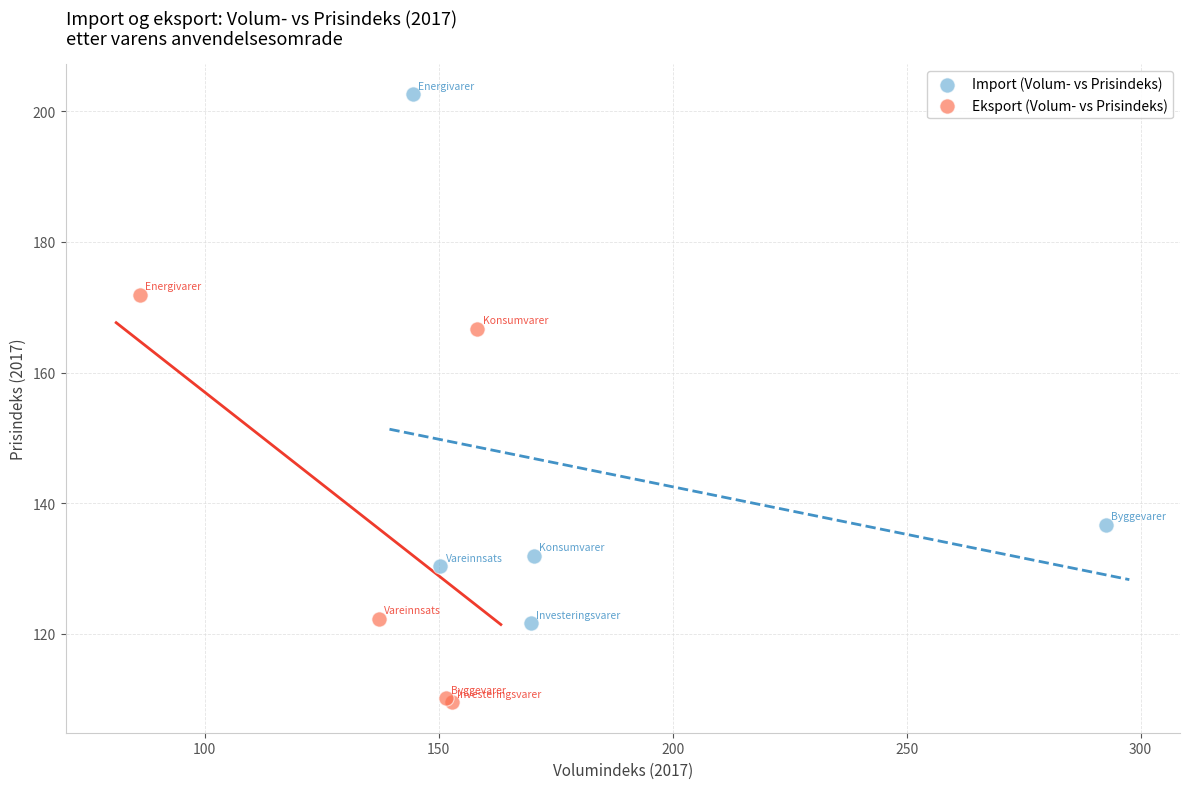

Which series reaches the minimum Y coordinate?

Eksport (Volum- vs Prisindeks)